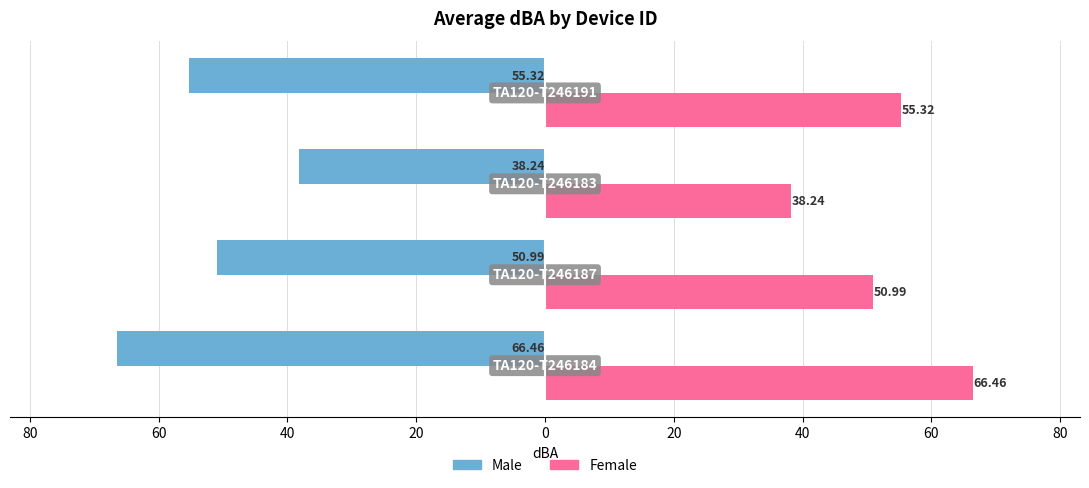

Which series has the widest spread of values?

Male